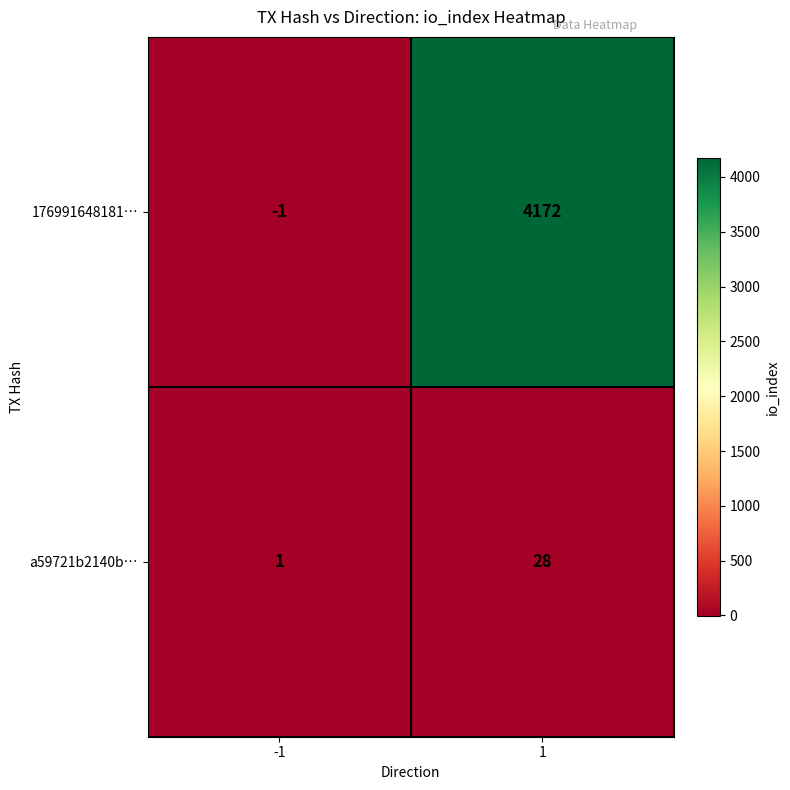

Rank the series by their maximum value, from lowest to highest.

a59721b2140b…, 176991648181…